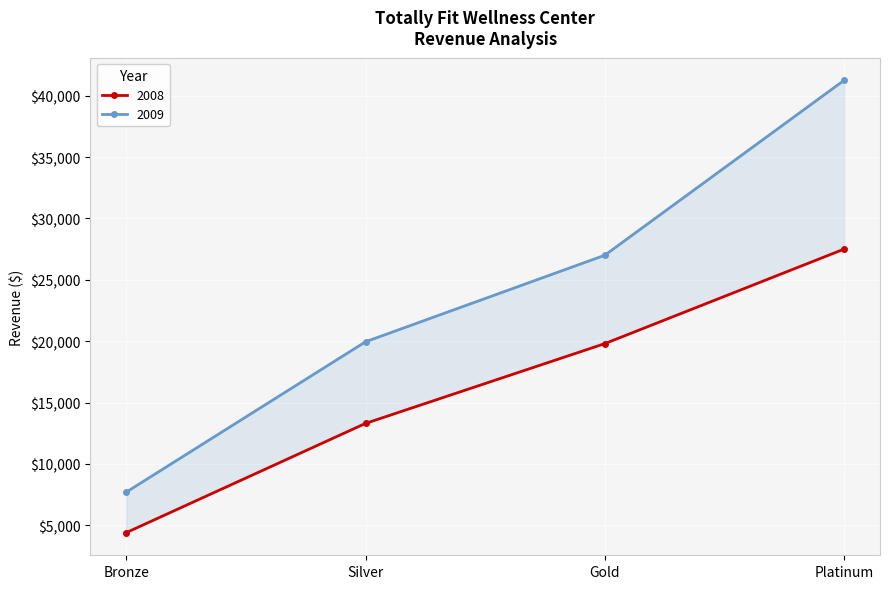

Rank the series by their maximum value, from highest to lowest.

2009, 2008